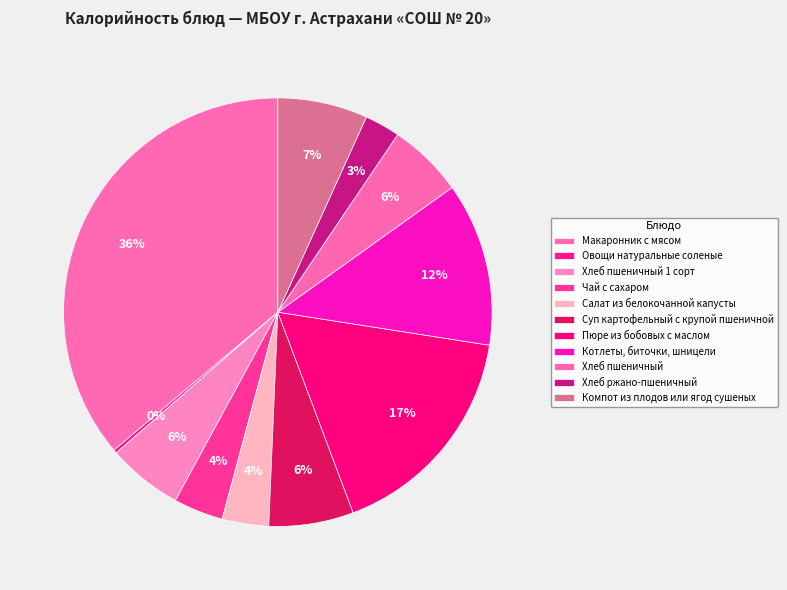

Count the number of slices in the pie.

11